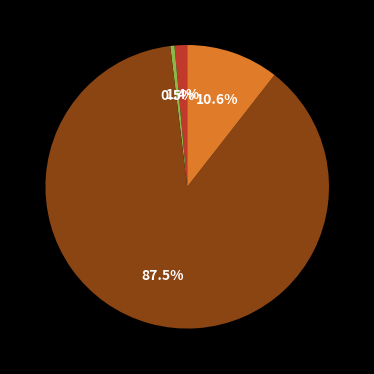

Is there a majority slice in this chart?

Yes